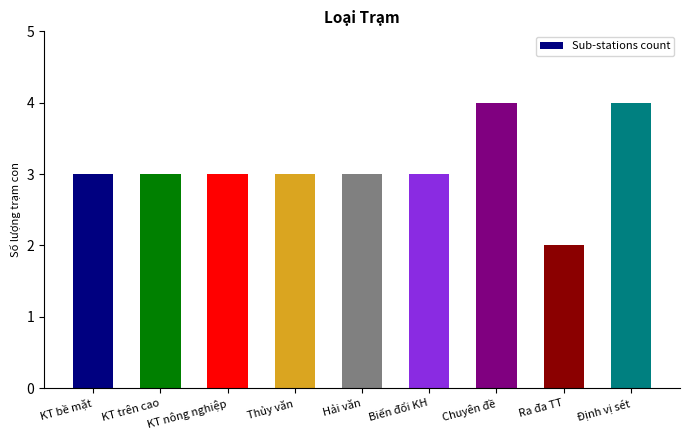

What position from the left is Thủy văn?

4